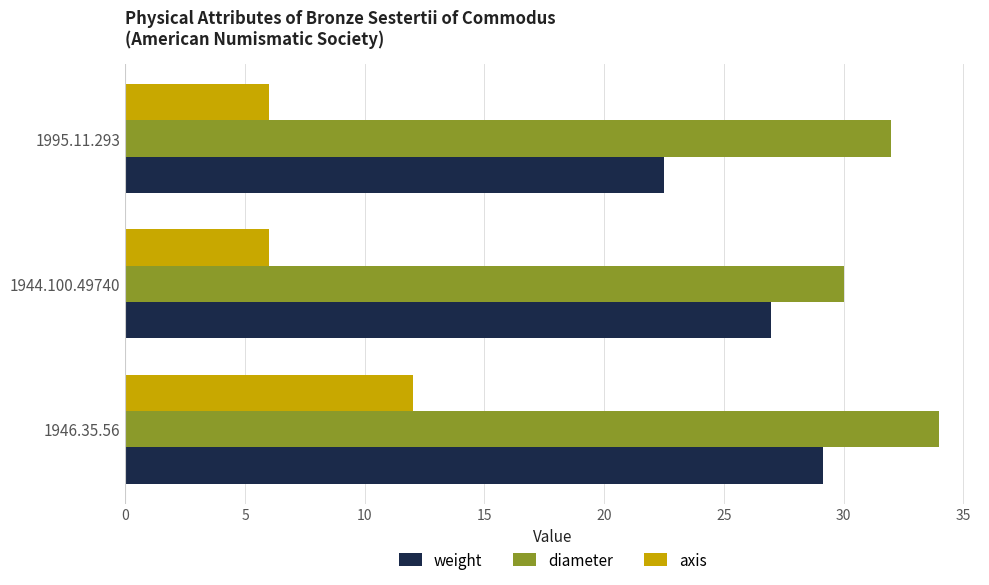

True or false: diameter has a value of 34.0 at 1946.35.56.

True